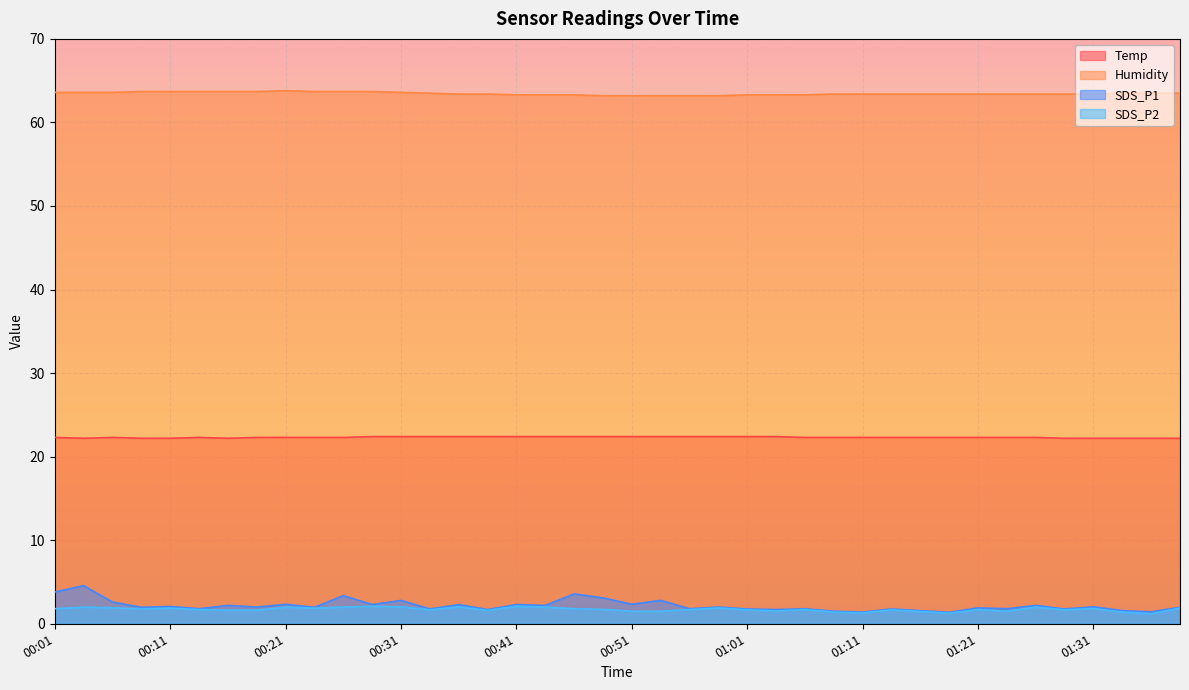

Does the chart display data point markers on the line(s)?

No